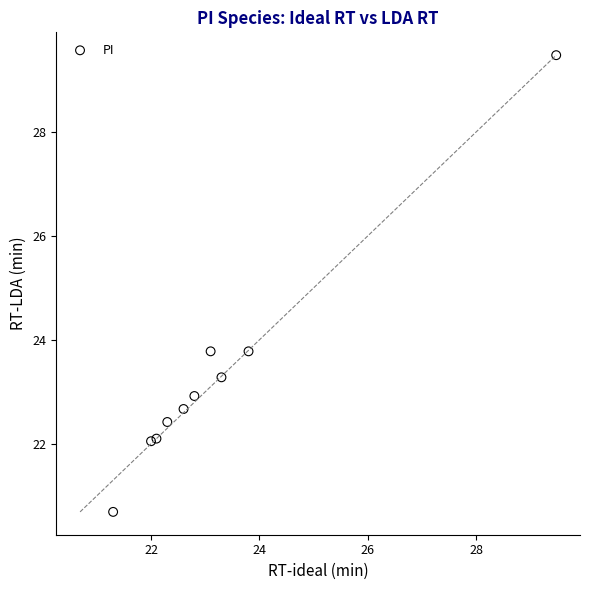

What is the range of Y values (max minus min)?

8.8